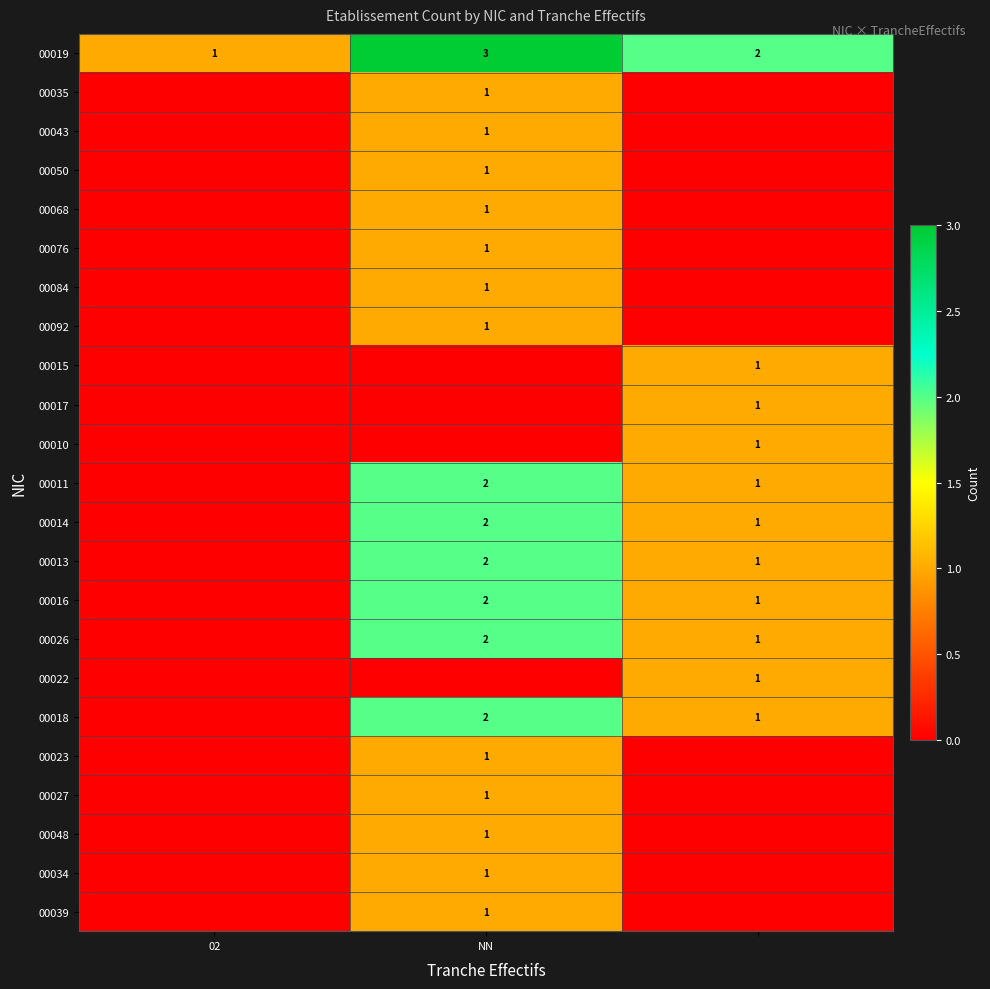

The value of 00034 at NN is 1. True or false?

True